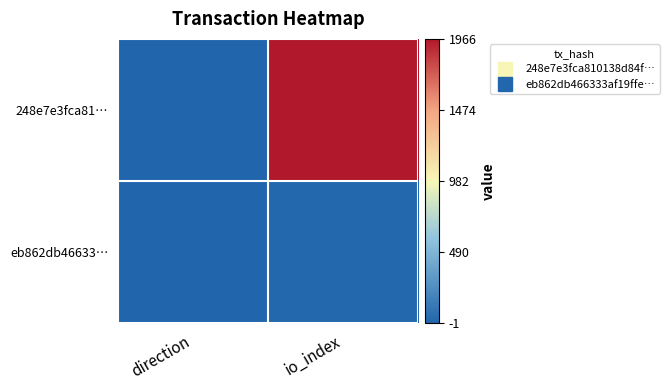

Reading left to right, transcribe all the data shown in this chart.

248e7e3fca81…: direction=-1	io_index=1966
eb862db46633…: direction=1	io_index=21